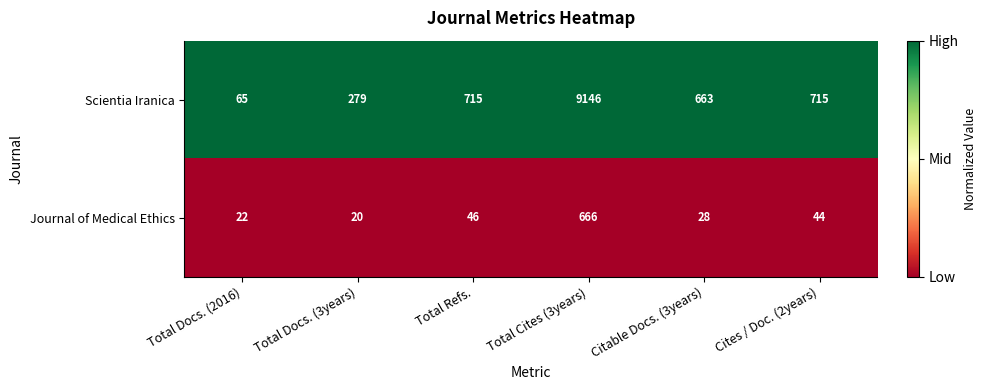

Which series has the widest spread of values?

Scientia Iranica